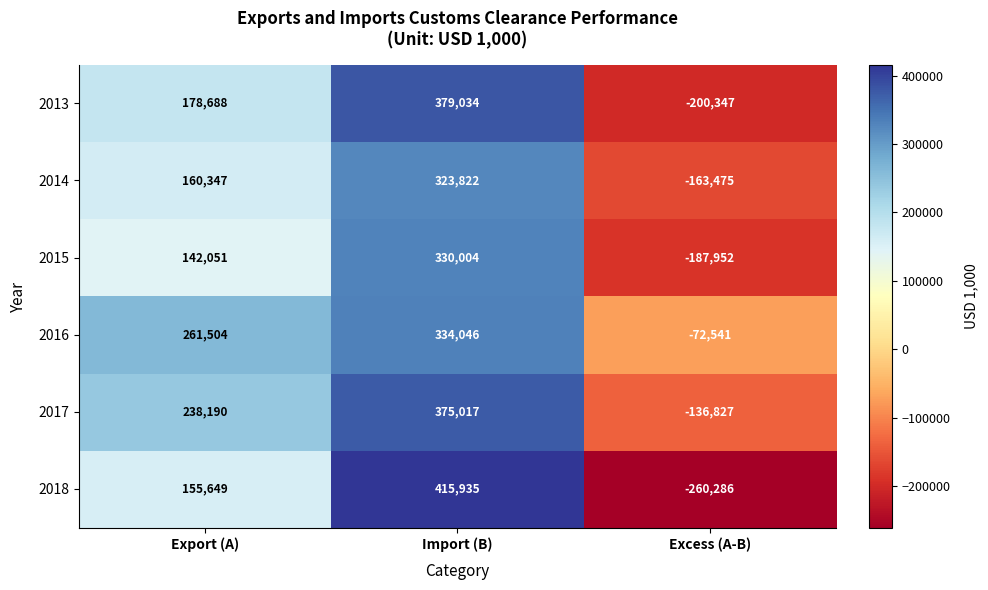

At which label is 2015 closest to 71026?

Export (A)